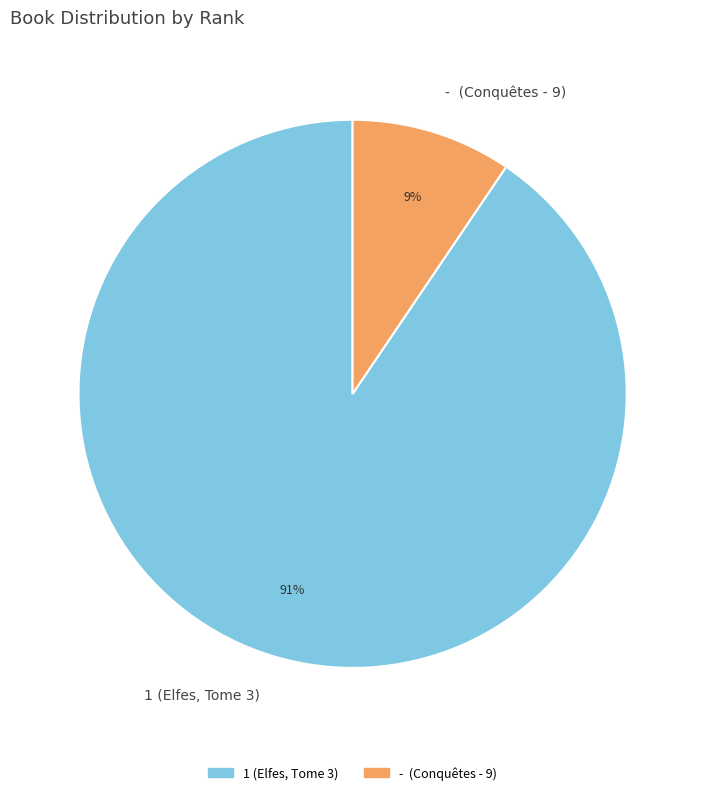

Is it true that 1 (Elfes, Tome 3) is 91% of the pie?

True